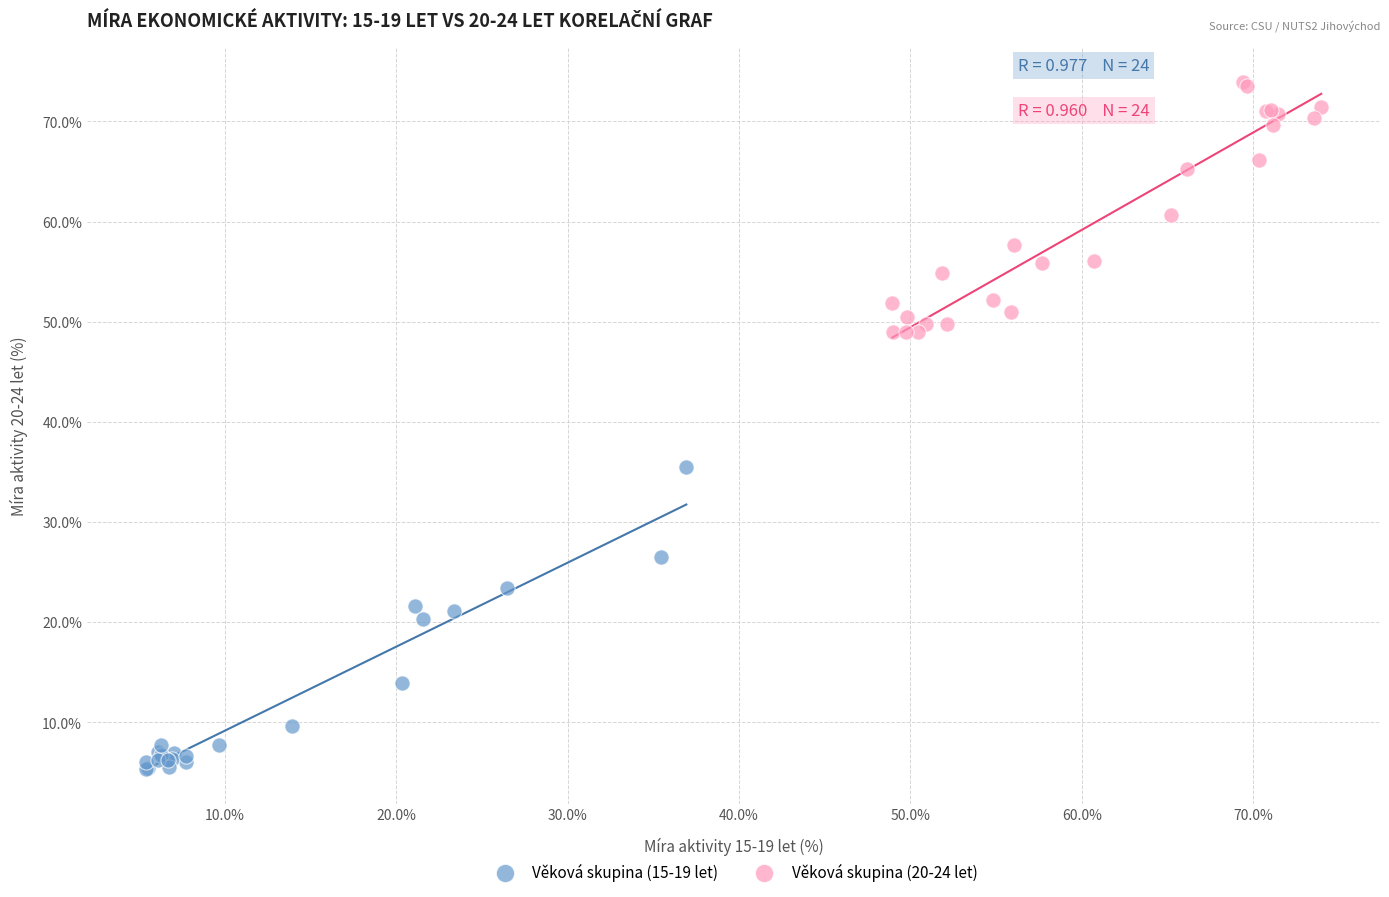

Which series contains the highest Y value?

Věková skupina (20-24 let)